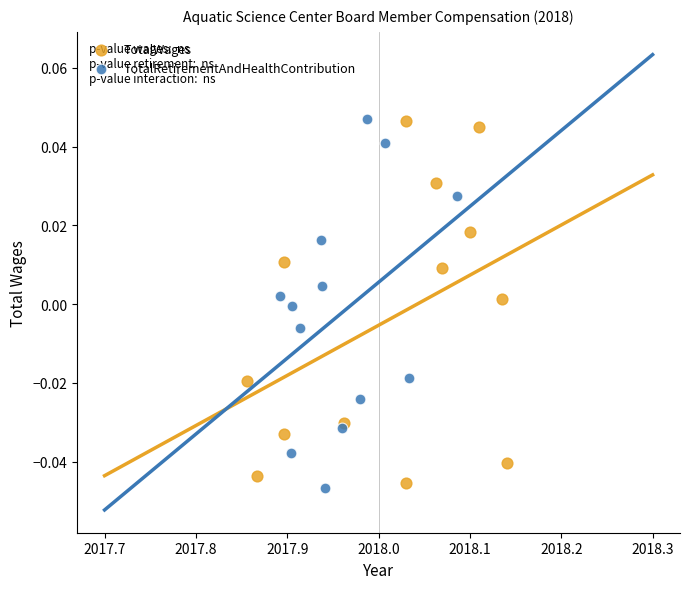

Which series contains the lowest Y value?

TotalRetirementAndHealthContribution